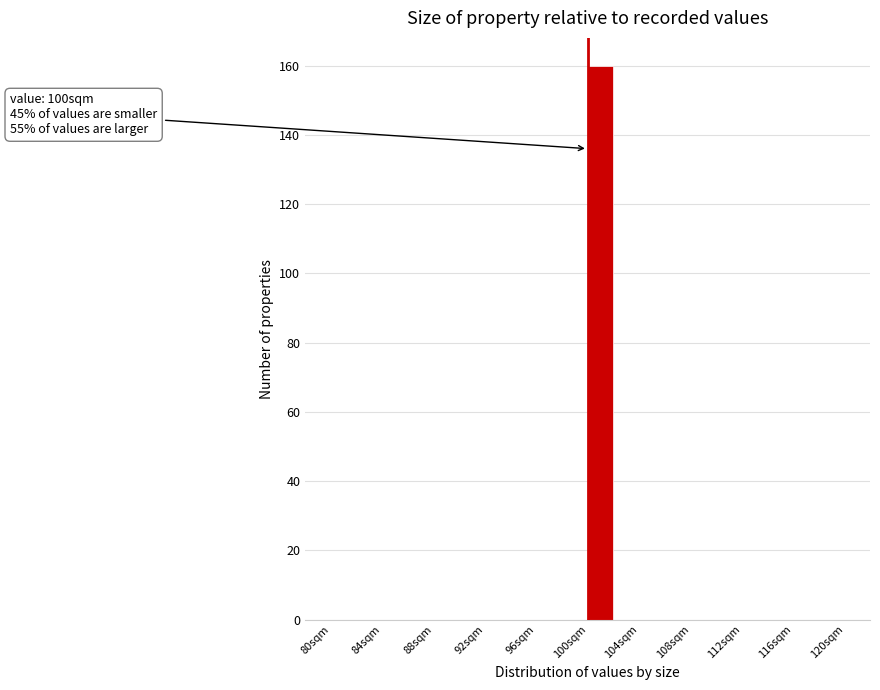

Which range on the x-axis has the tallest bar?

100 to 102